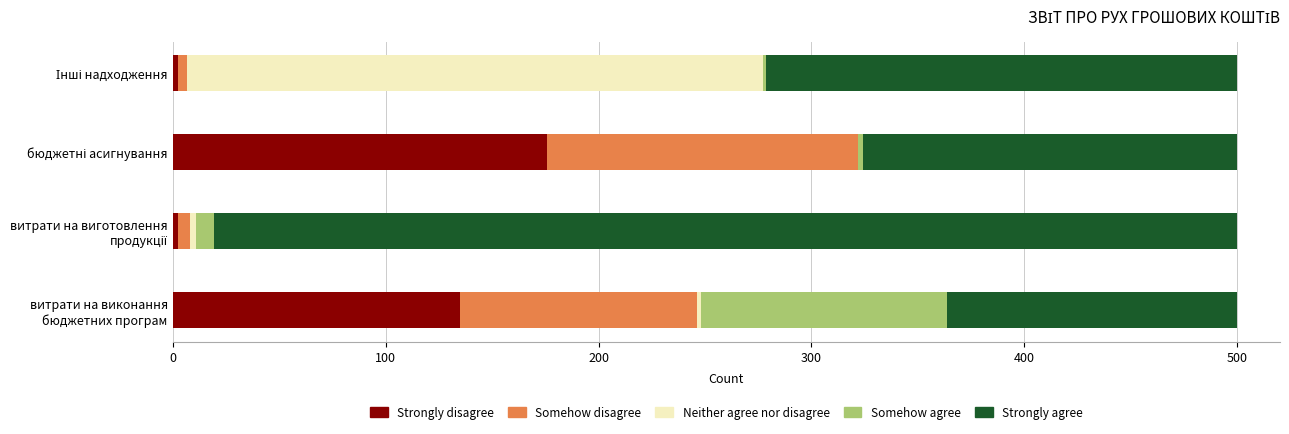

What is the sum of all Strongly disagree values?

315.8